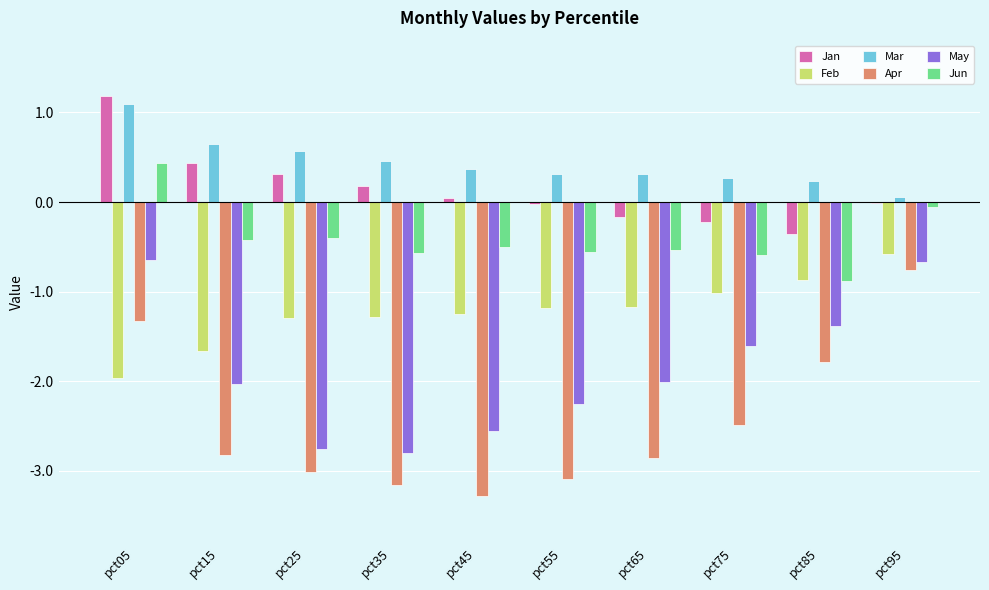

Between pct45 and pct95, which series saw the biggest shift?

Apr